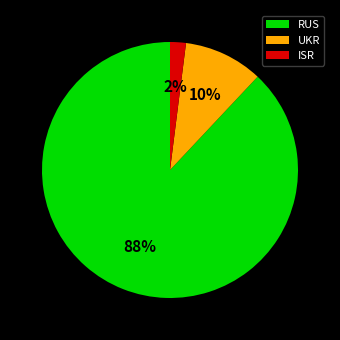

What percentage is the UKR slice, to the nearest percent?

10%